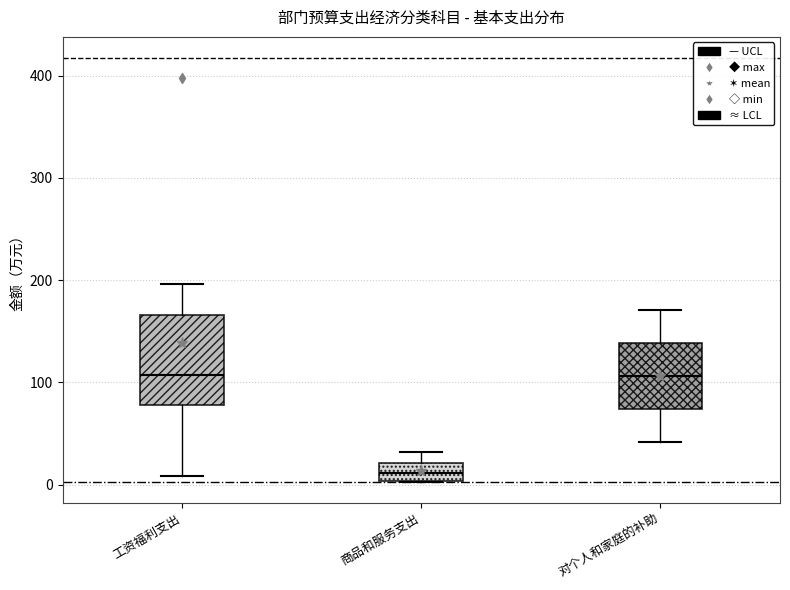

Reading left to right, read every box against the y-axis: the position of its median line, the range the box covers, and the ends of its whiskers. The values are not printed on the chart, so give them approximately, as read against the axis.

工资福利支出: median 110, box 80 to 170, whiskers 10 to 200
商品和服务支出: median 10, box 0 to 20, whiskers 0 to 30
对个人和家庭的补助: median 110, box 70 to 140, whiskers 40 to 170